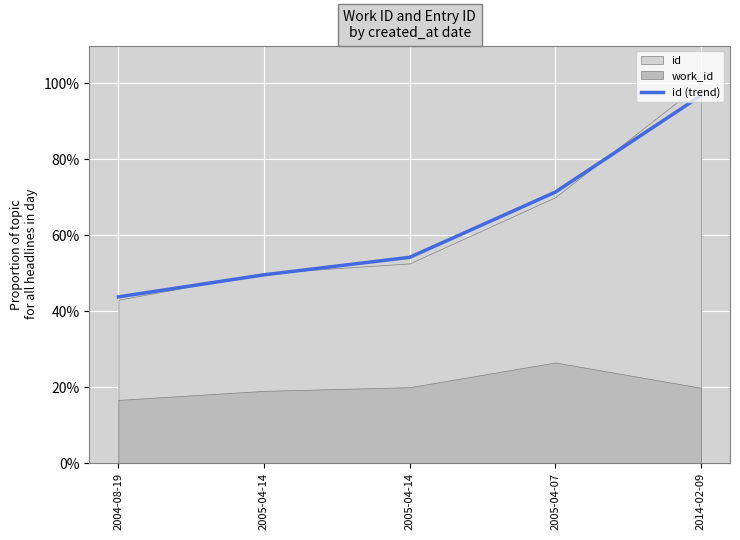

What is the change in value from 2005-04-07 to 2014-02-09?

+0.3